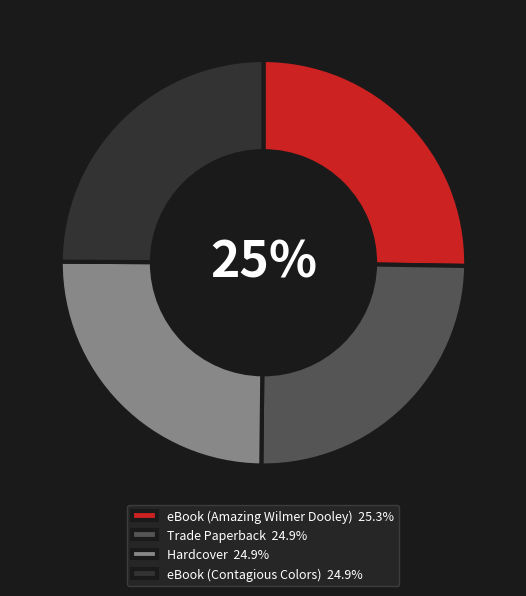

Is Hardcover 24.9% the majority of the pie?

No